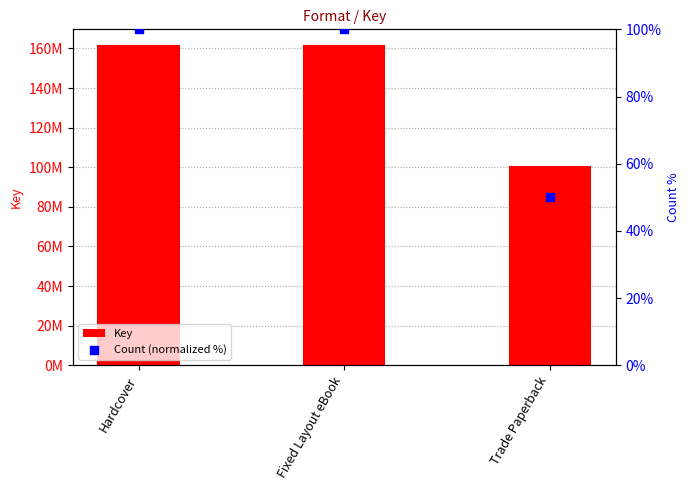

Which series contains the lowest Y value?

Count (normalized %)